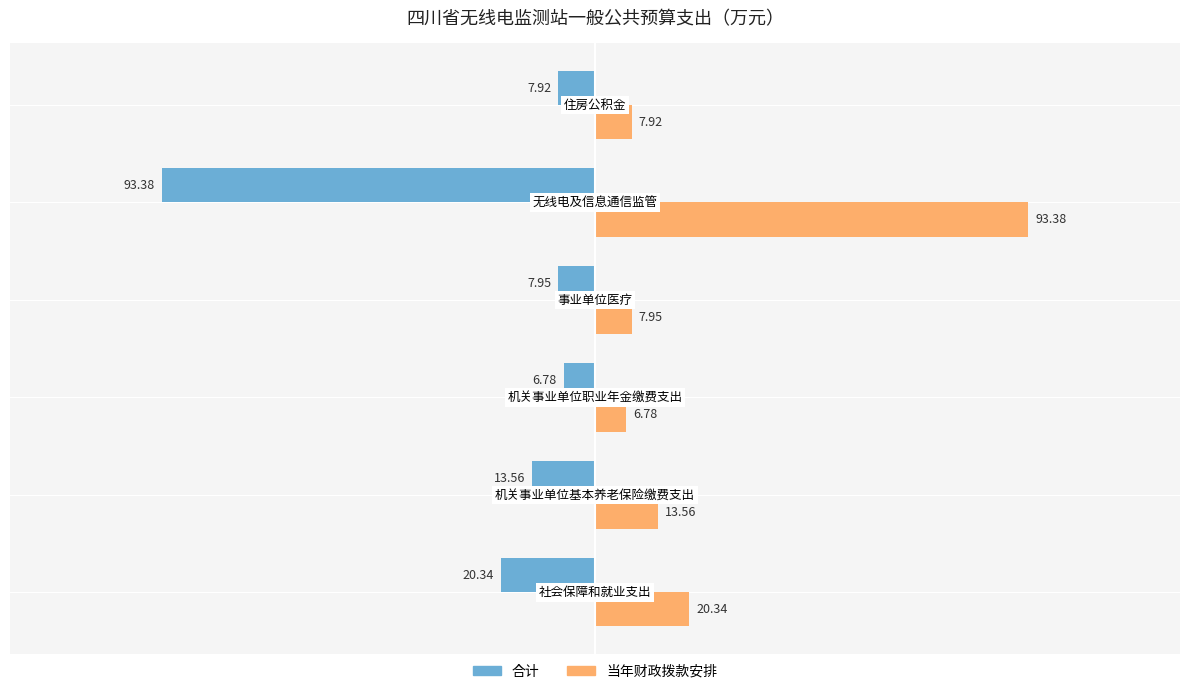

Rank the series by their maximum value, from lowest to highest.

合计, 当年财政拨款安排